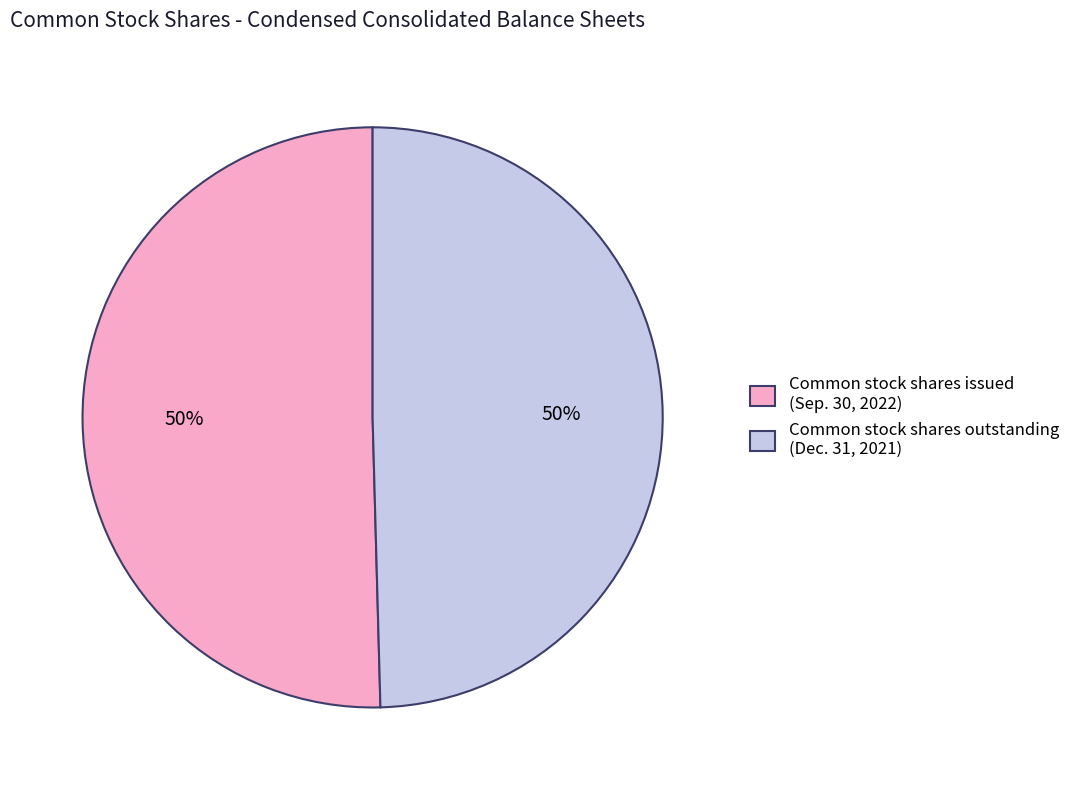

The Common stock shares issued (Sep. 30, 2022) slice represents 58% of the pie. True or false?

False